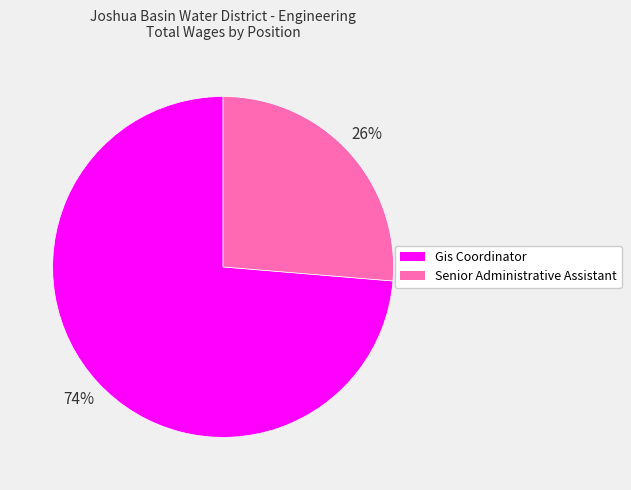

Is Gis Coordinator the majority of the pie?

Yes